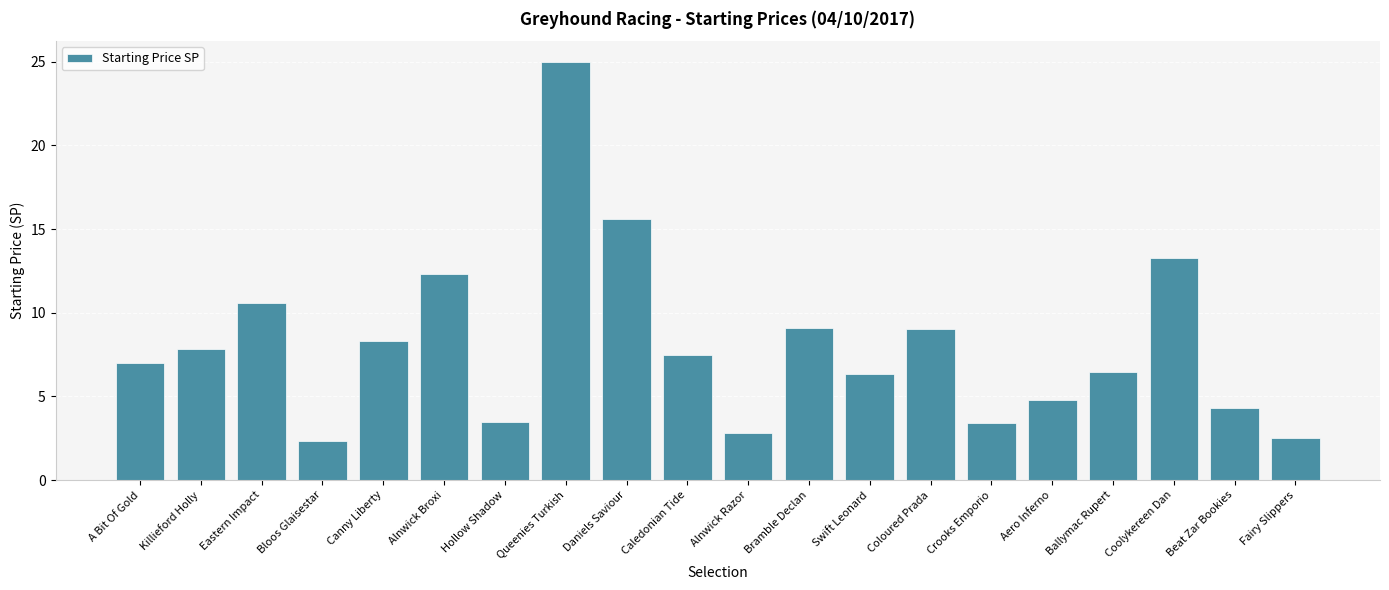

Where is the data nearest to the value 13?

Coolykereen Dan